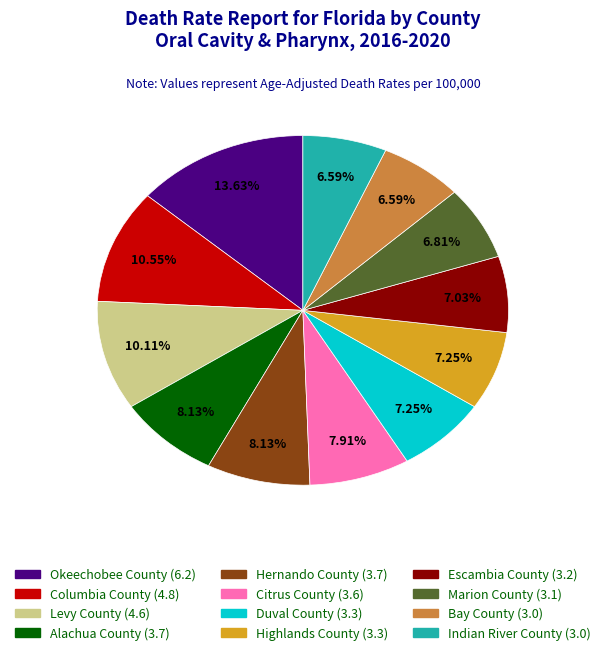

Count the number of slices in the pie.

12